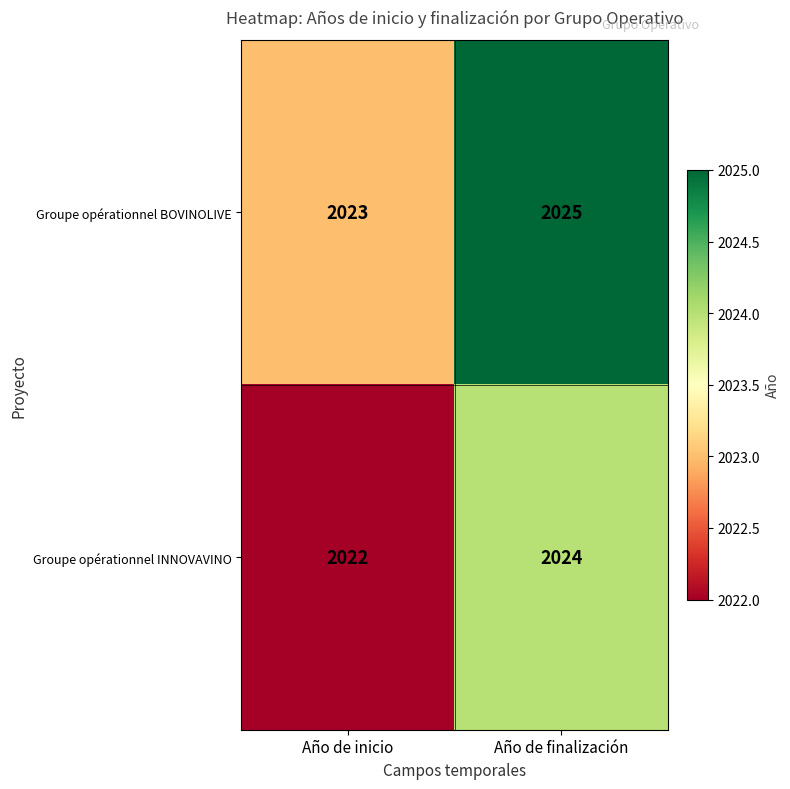

What is the average value of the Groupe opérationnel INNOVAVINO series?

2023